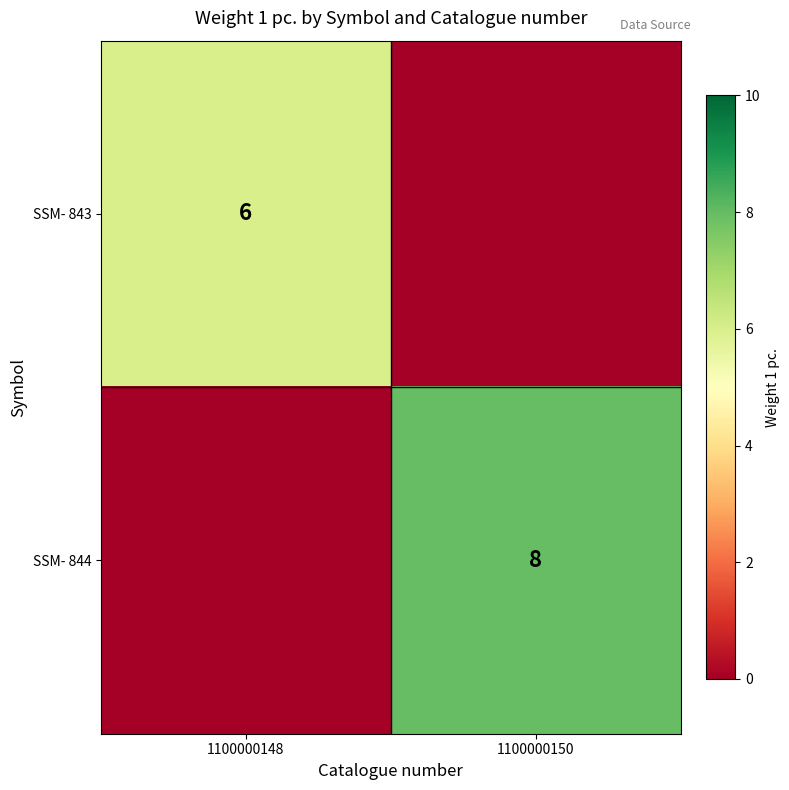

The SSM- 843 series shows 6 at 1100000148. True or false?

True